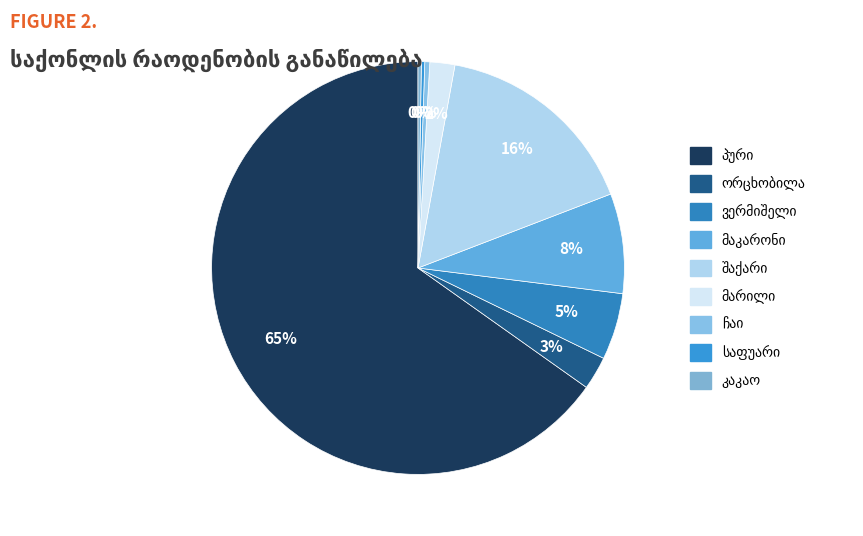

True or false: კაკაო accounts for 0% of the total.

True